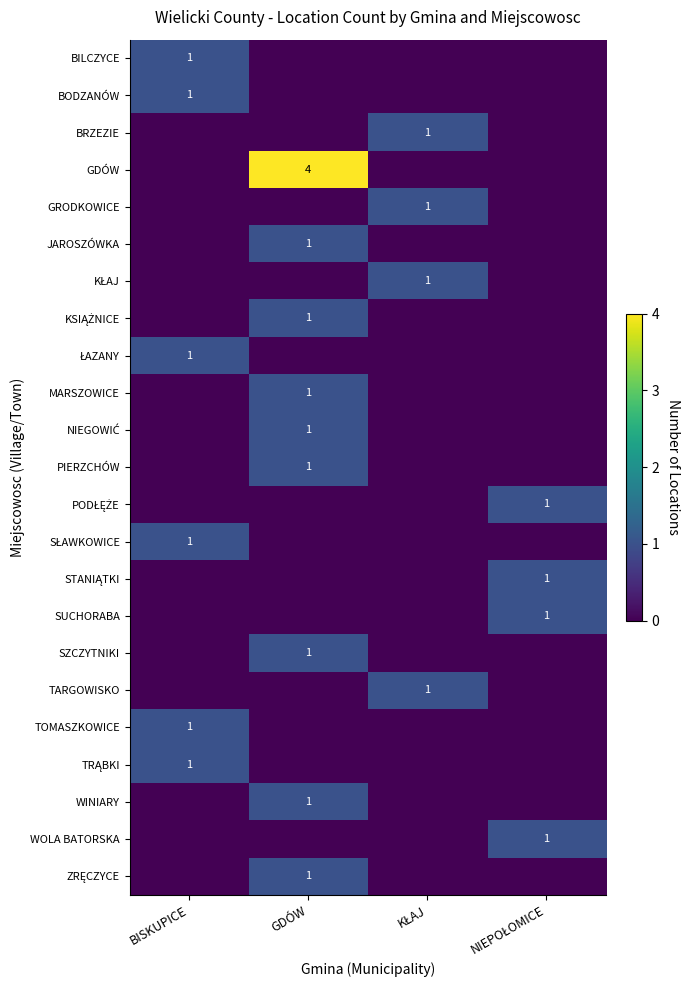

At how many categories does at least one series exceed 0?

4